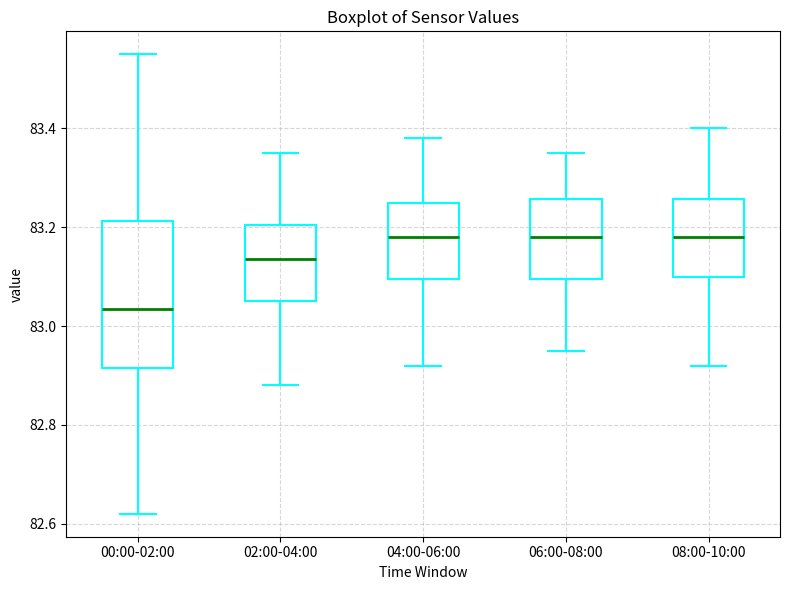

Reading left to right, read every box against the y-axis: the position of its median line, the range the box covers, and the ends of its whiskers. The values are not printed on the chart, so give them approximately, as read against the axis.

00:00-02:00: median 83.04, box 82.92 to 83.22, whiskers 82.62 to 83.56
02:00-04:00: median 83.14, box 83.06 to 83.20, whiskers 82.88 to 83.36
04:00-06:00: median 83.18, box 83.10 to 83.26, whiskers 82.92 to 83.38
06:00-08:00: median 83.18, box 83.10 to 83.26, whiskers 82.96 to 83.36
08:00-10:00: median 83.18, box 83.10 to 83.26, whiskers 82.92 to 83.40